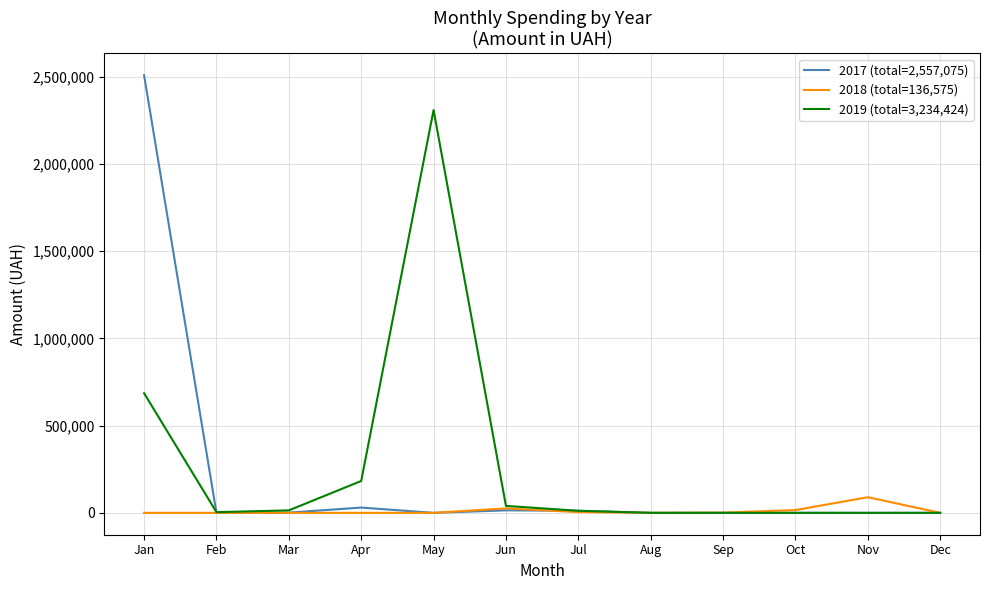

What is the sum of all 2019 (total=3,234,424) values?

3248677.4